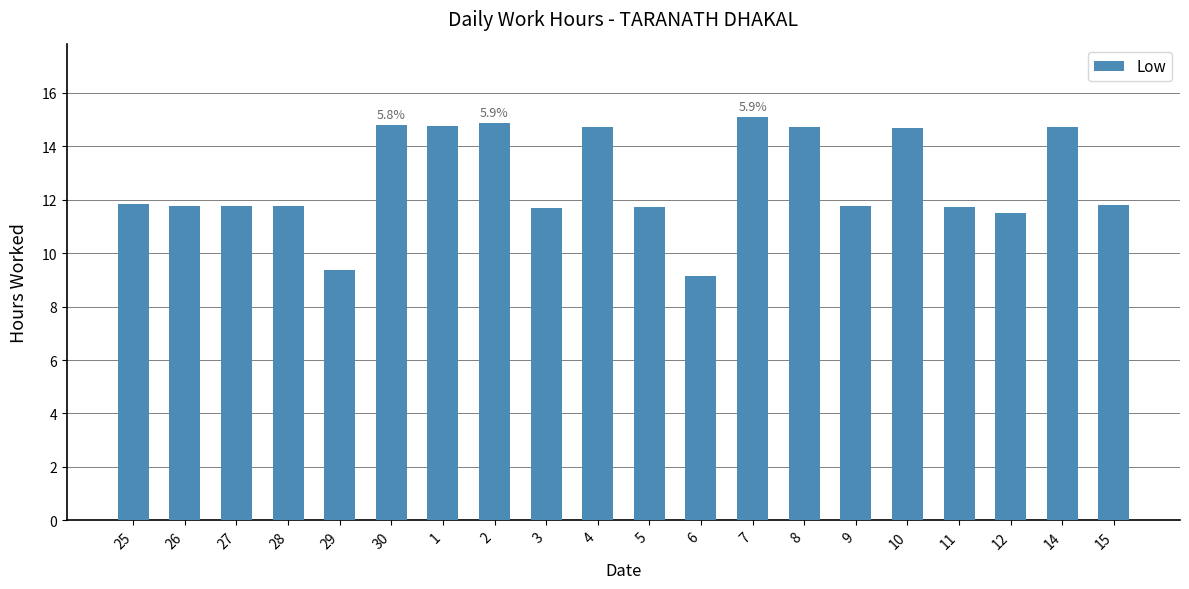

What is the change in value from 27 to 30?

+3.0